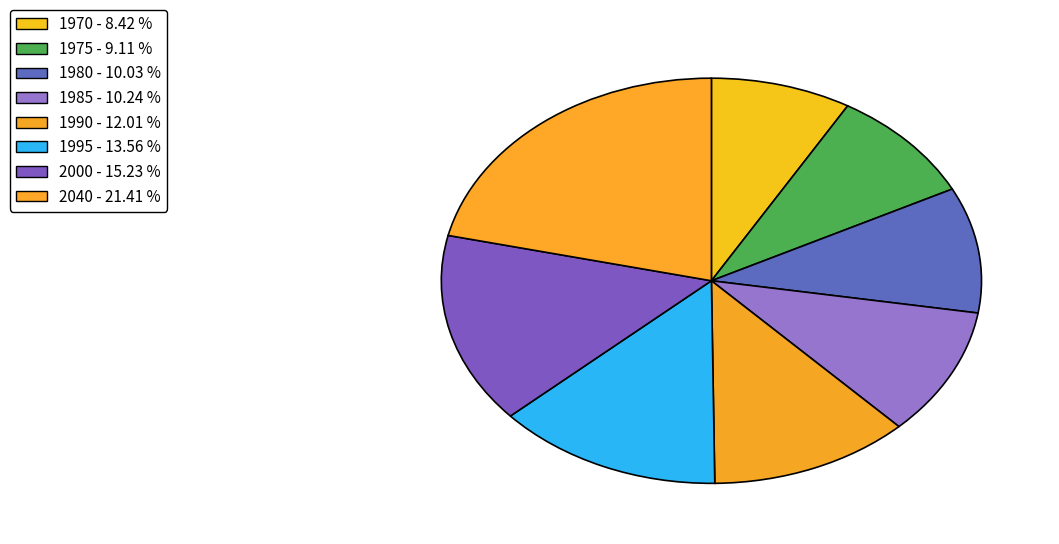

How many segments does this pie chart have?

8